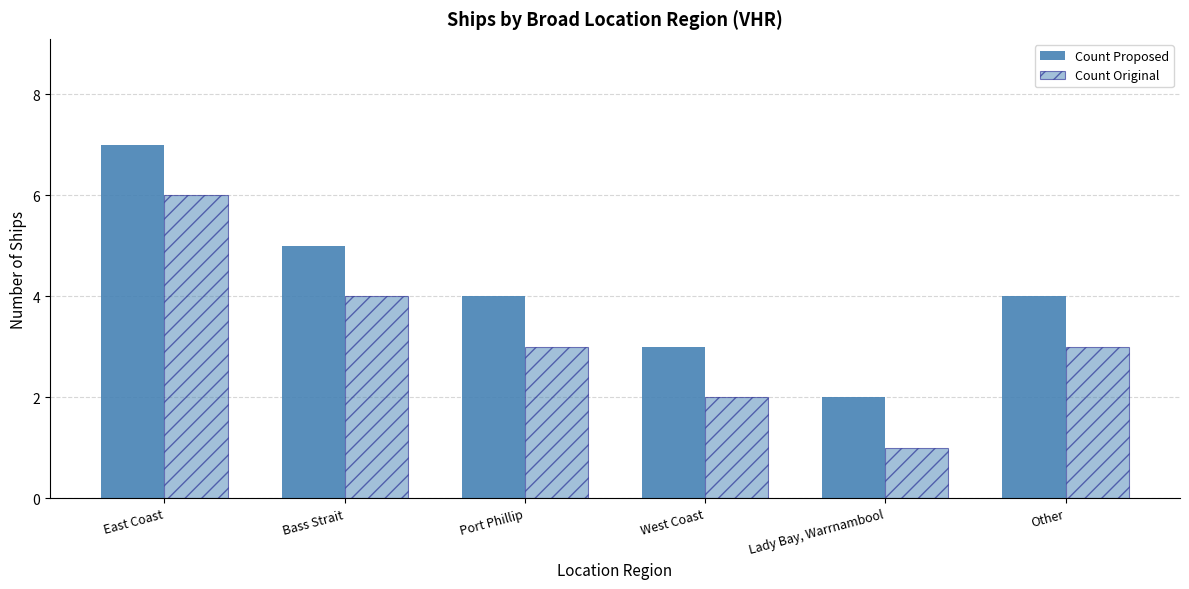

What is the highest value of the Count Proposed series?

7